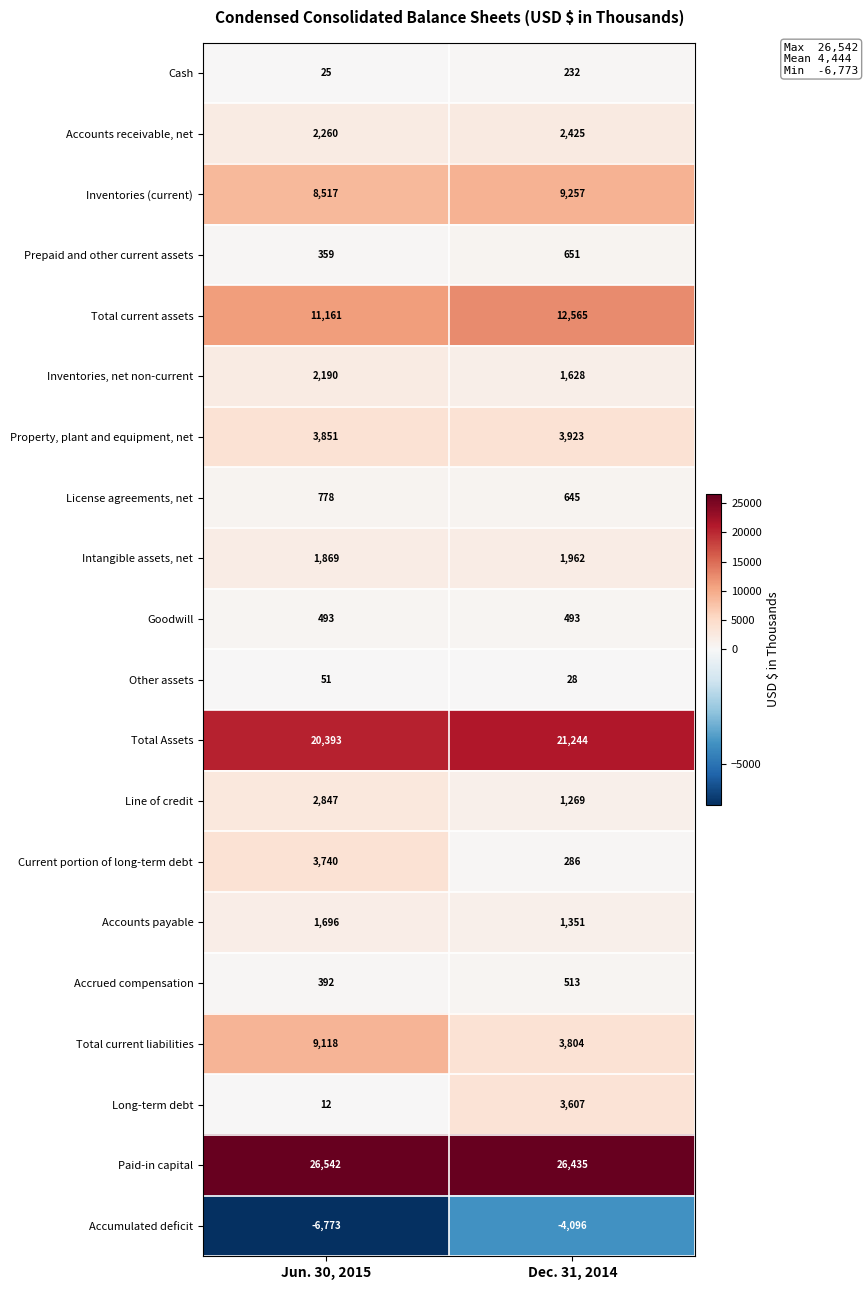

What is the total value across all series at Jun. 30, 2015?

89521